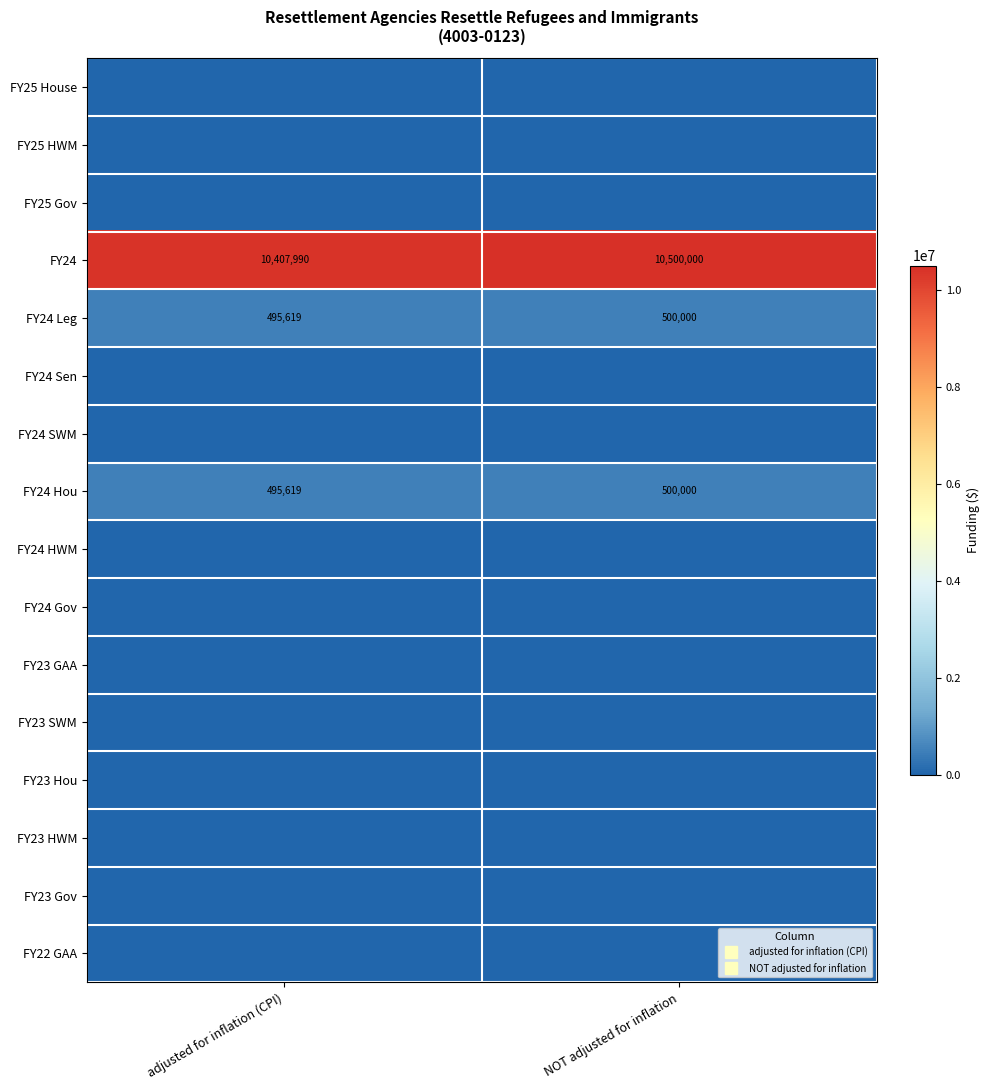

At adjusted for inflation (CPI), list the series in order from smallest to largest.

FY25 House, FY25 HWM, FY25 Gov, FY24 Sen, FY24 SWM, FY24 HWM, FY24 Gov, FY23 GAA, FY23 SWM, FY23 Hou, FY23 HWM, FY23 Gov, FY22 GAA, FY24 Leg, FY24 Hou, FY24